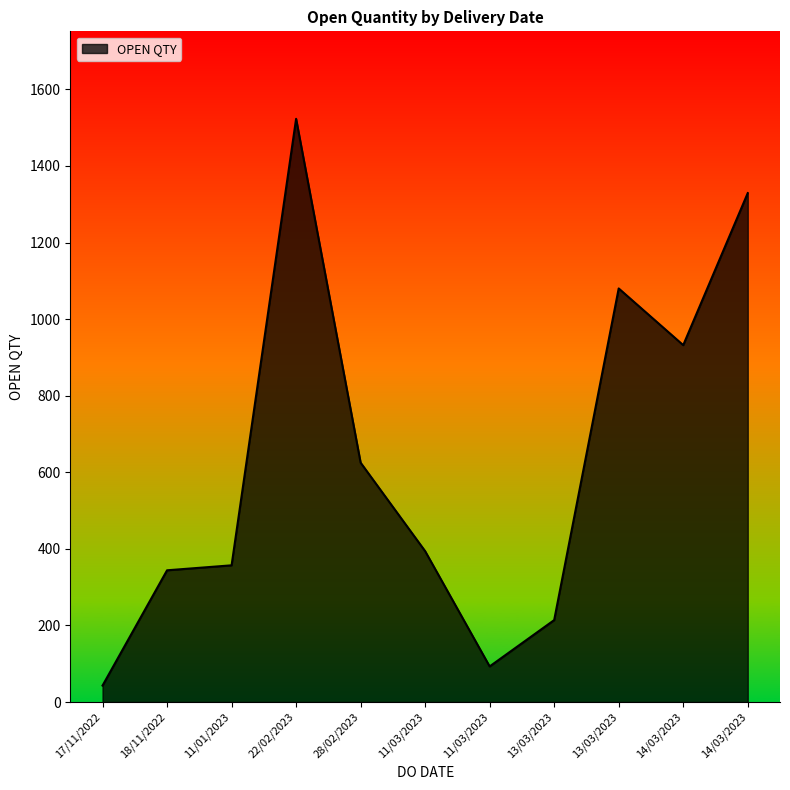

Is this an area chart (filled region under the line)?

Yes